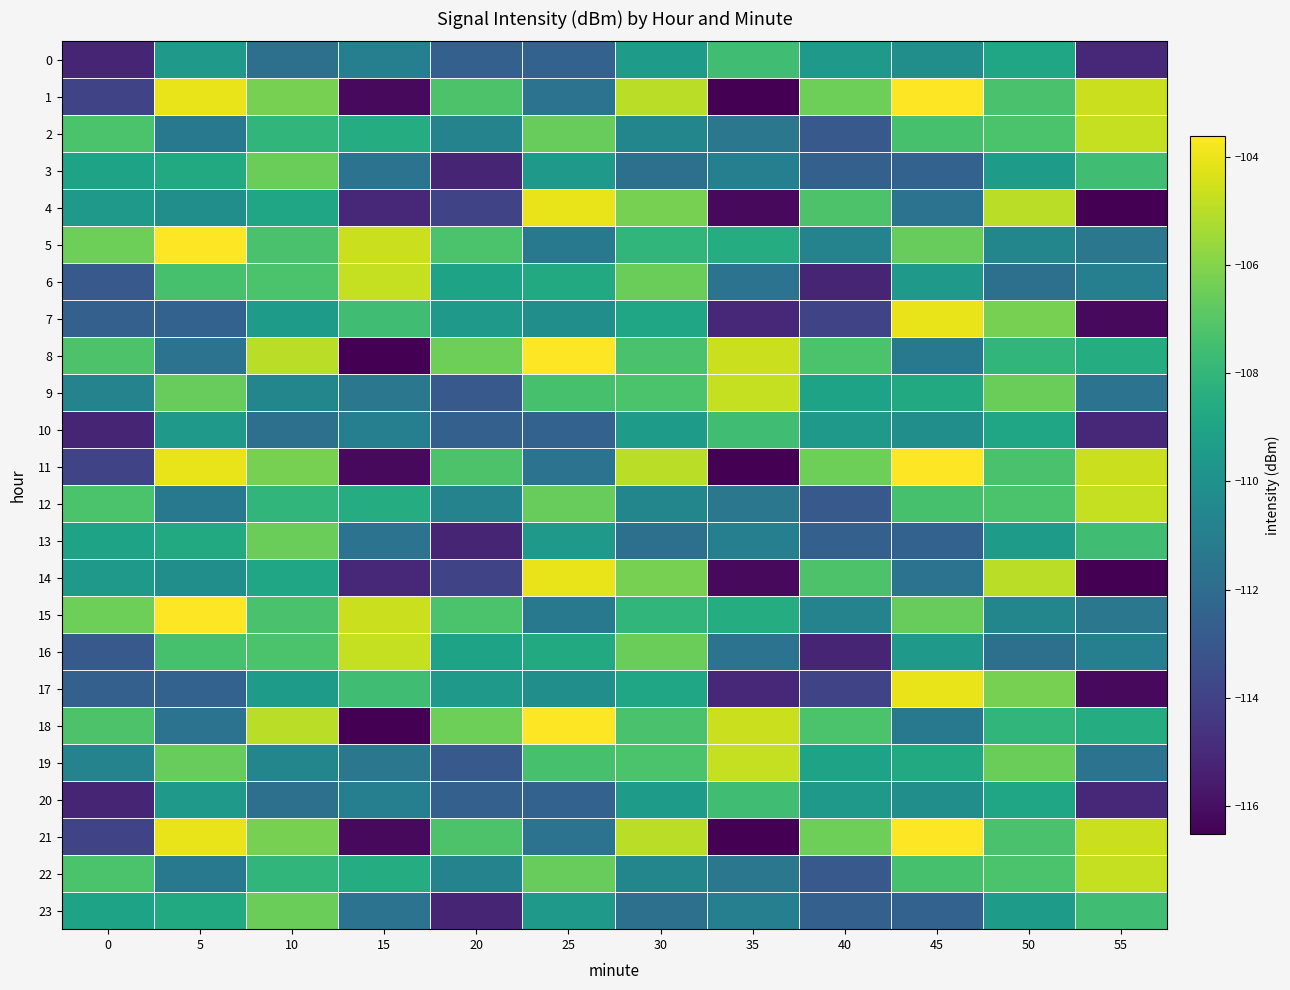

Rank the series at 40 from highest to lowest value.

1, 11, 21, 4, 14, 8, 18, 9, 19, 0, 10, 20, 5, 15, 3, 13, 23, 2, 12, 22, 7, 17, 6, 16